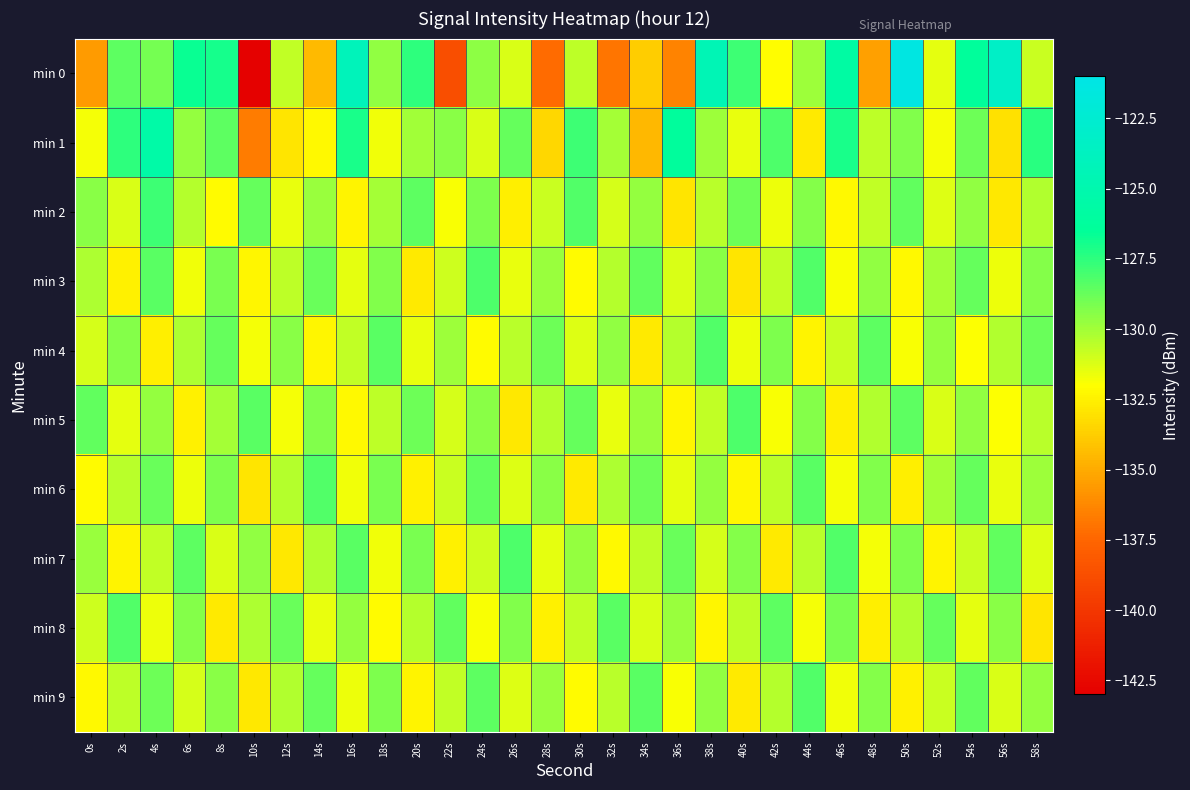

At which category is the sum across all series the highest?

4s